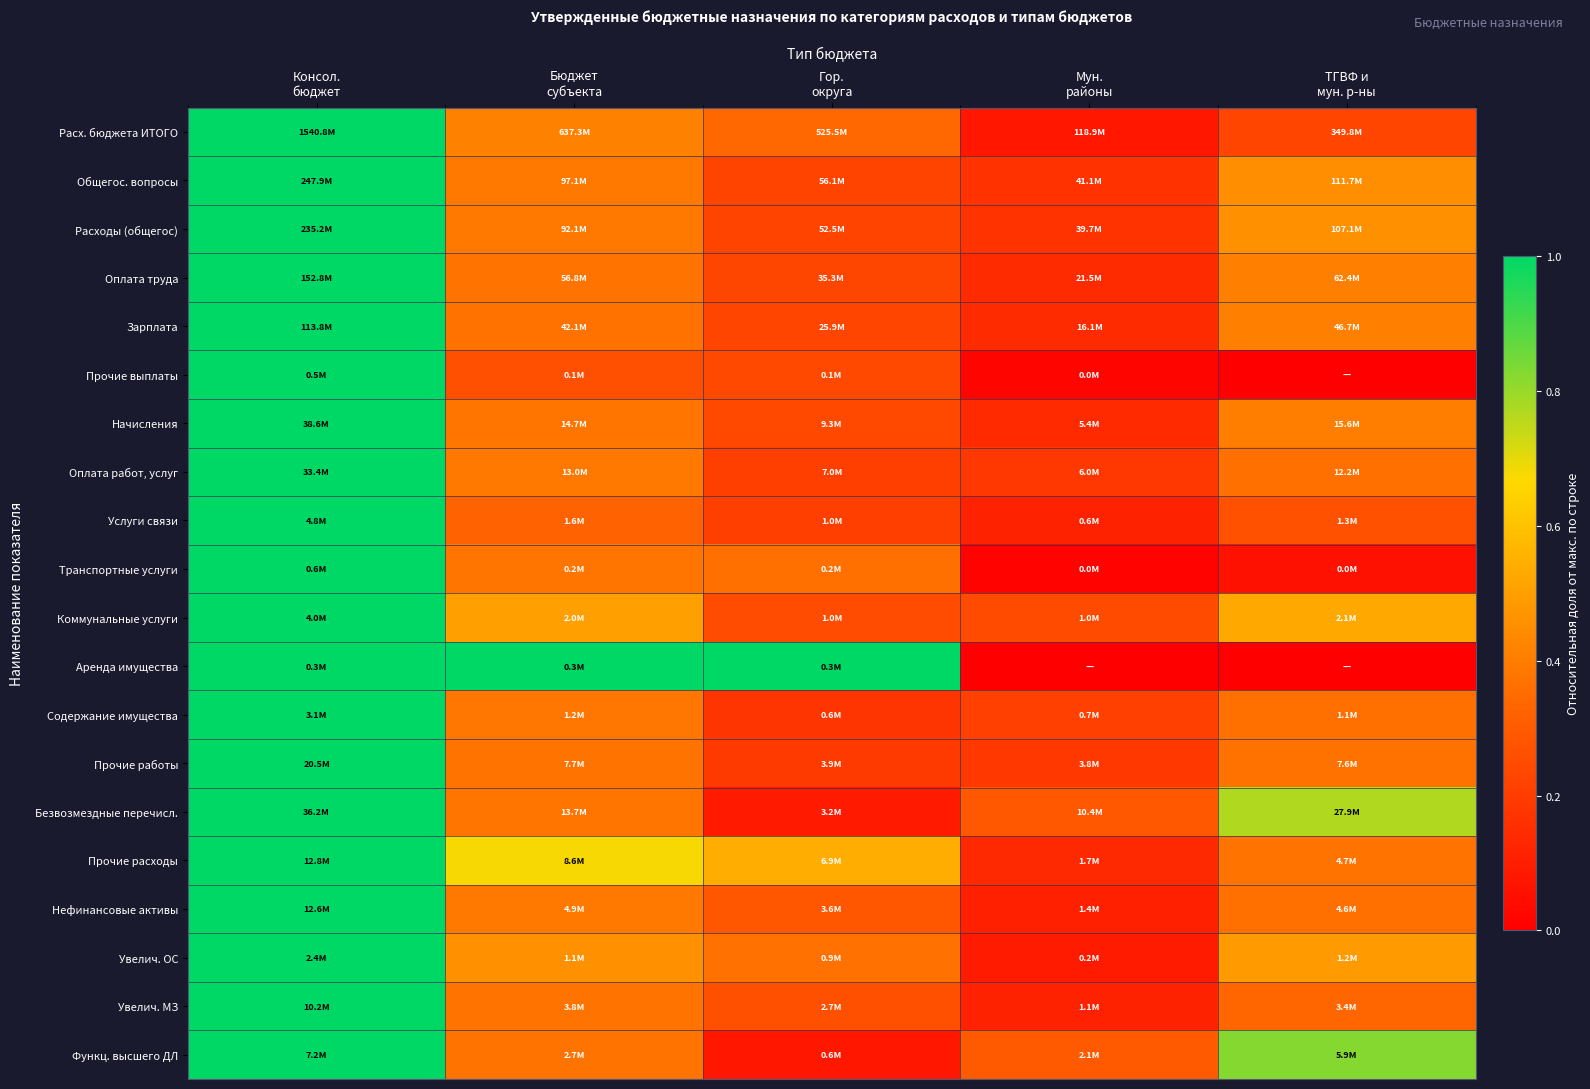

Which category has the lowest value across all series?

ТГВФ и
мун. р-ны